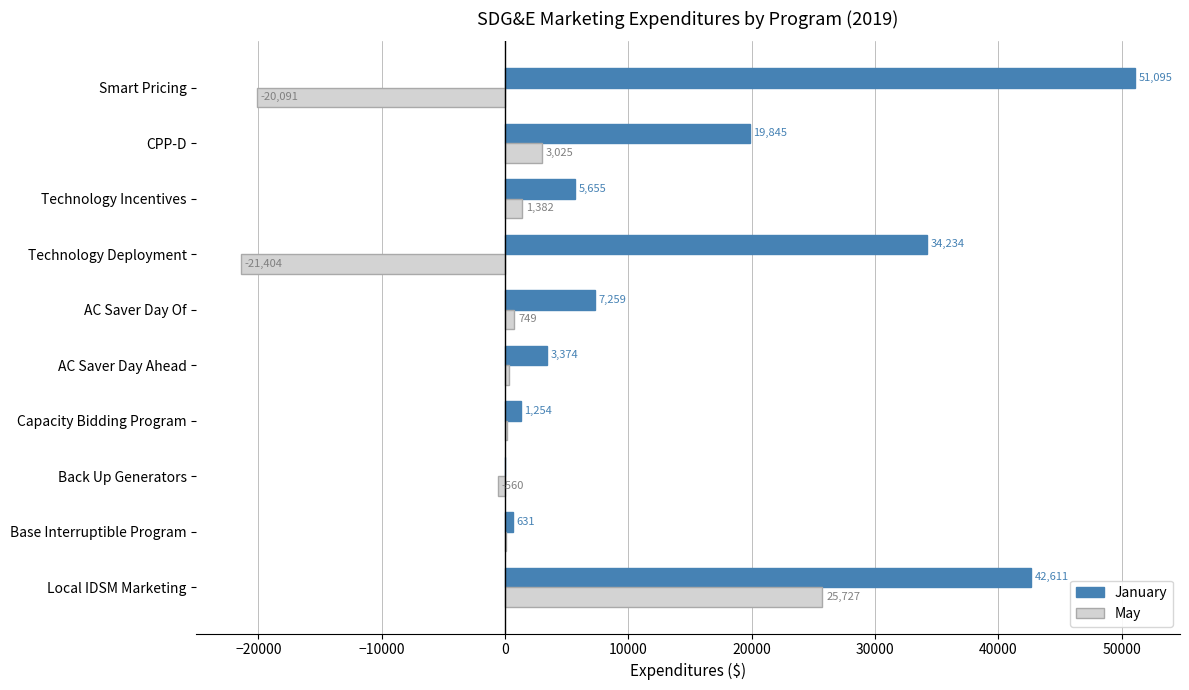

What is the maximum value for January?

51094.5